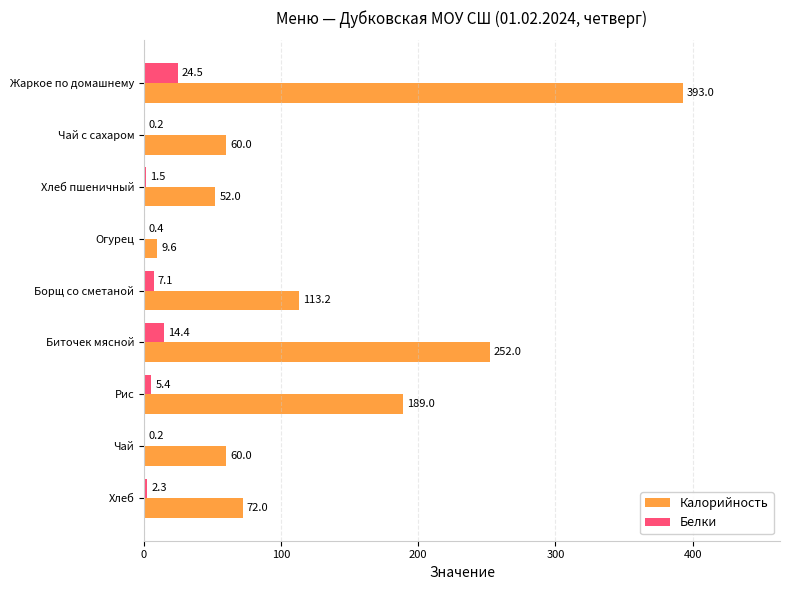

The Калорийность series shows 189.0 at Рис. True or false?

True